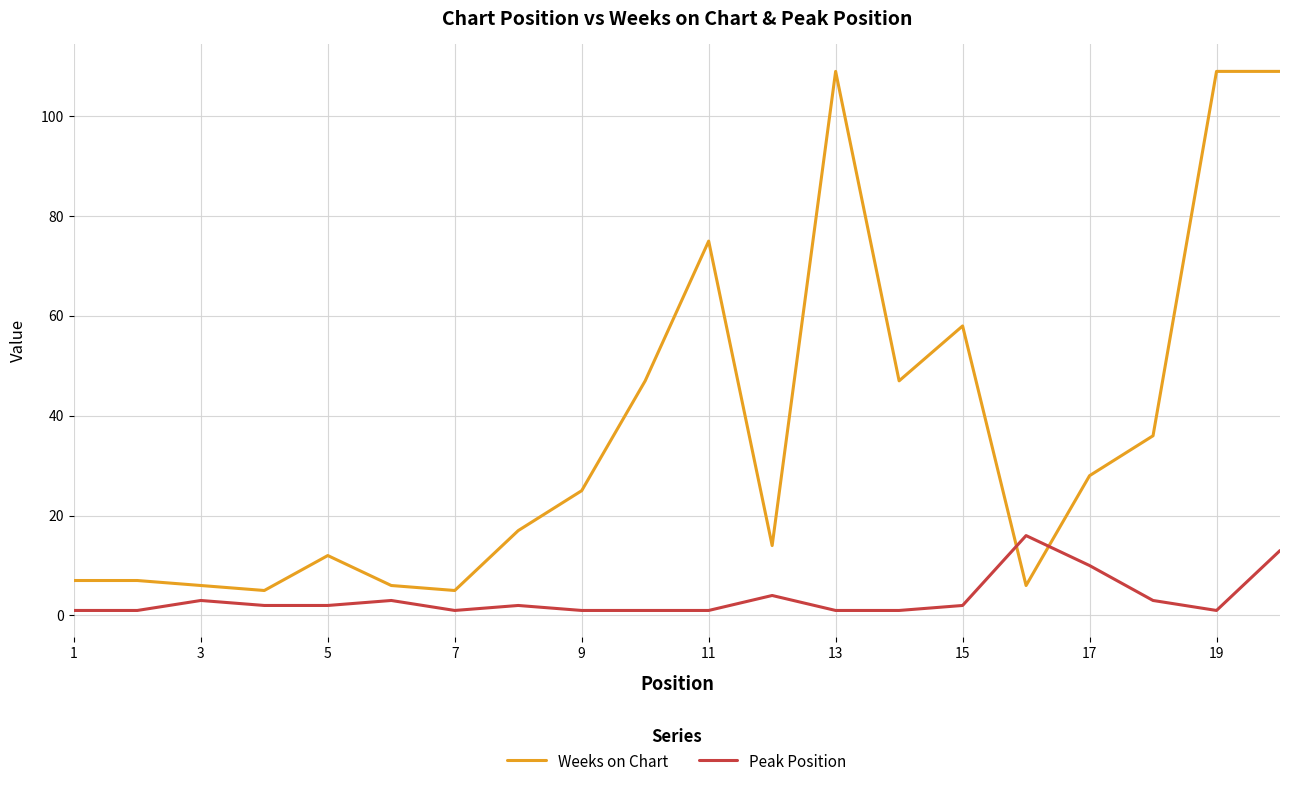

List the series in order of their peak value, lowest first.

Peak Position, Weeks on Chart